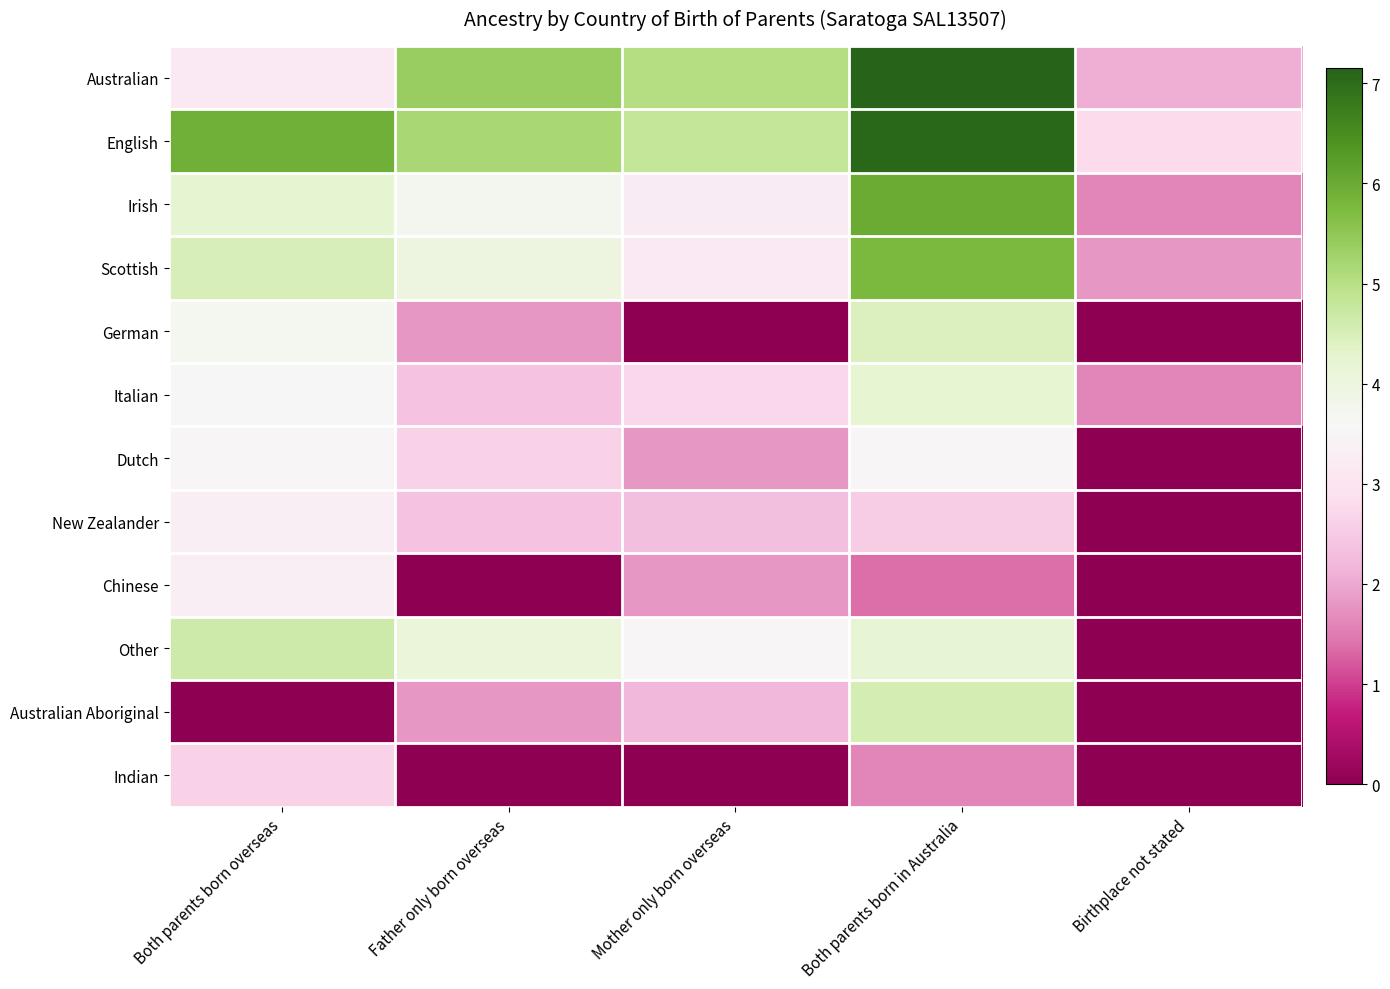

Which series has the largest total across all categories?

English